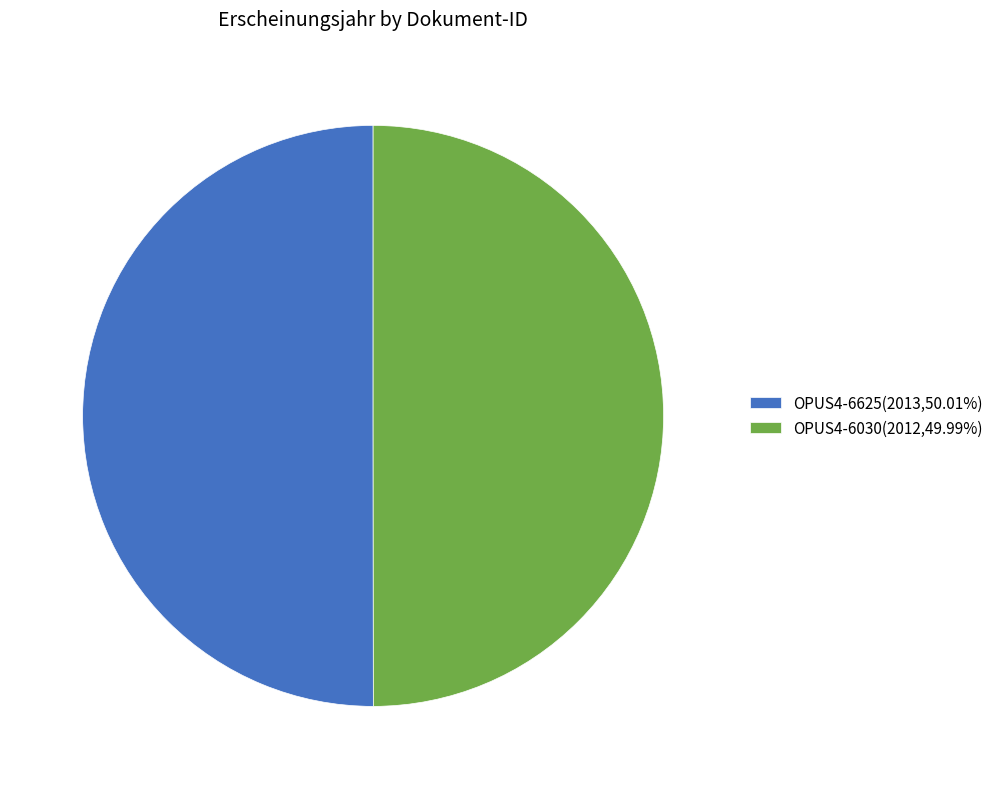

Approximately how many times larger is the value at OPUS4-6030(2012,49.99%) compared to OPUS4-6625(2013,50.01%)?

1.0